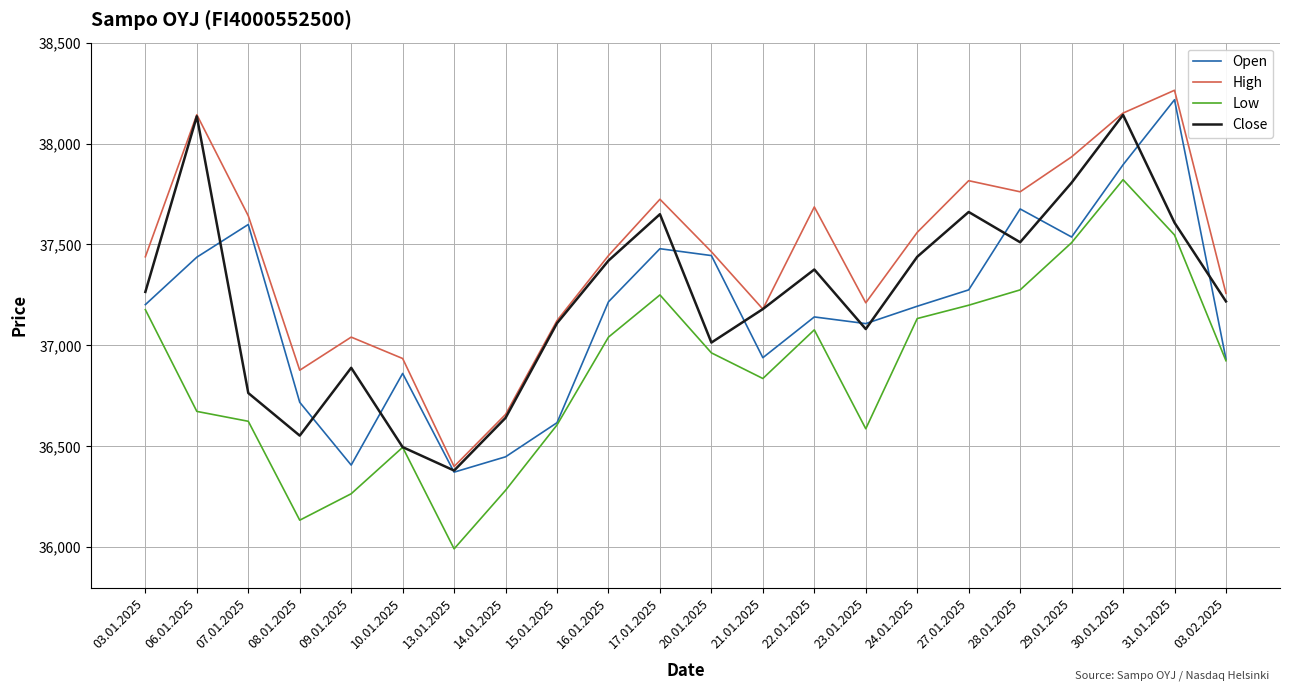

What is the total value across all series at 17.01.2025?

150103